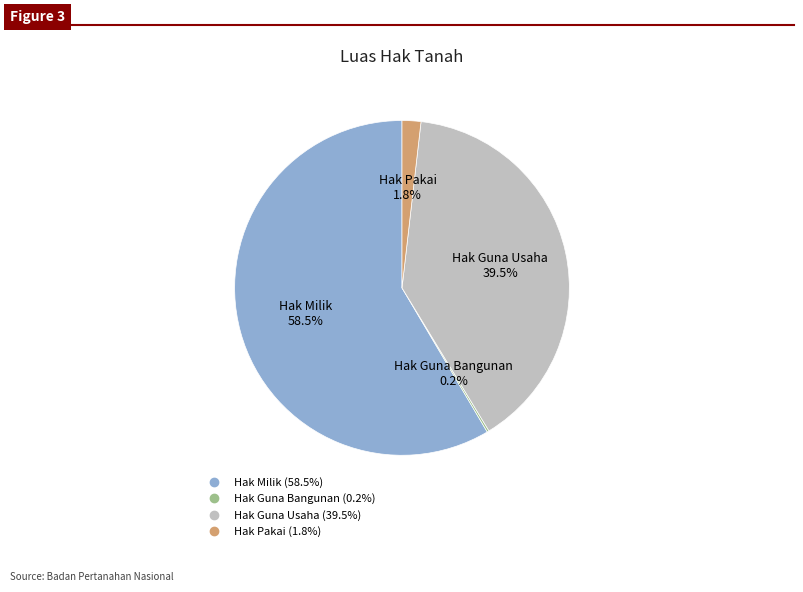

Which has a higher value, Hak Milik or Hak Guna Usaha?

Hak Milik